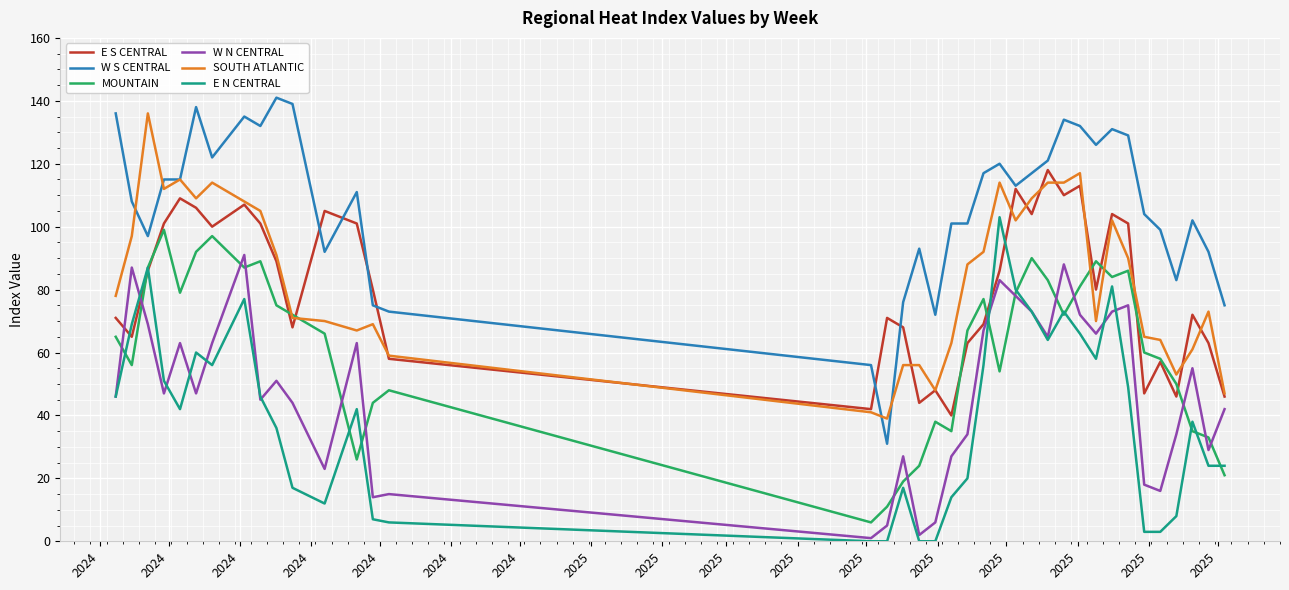

What is the maximum value for W S CENTRAL?

141